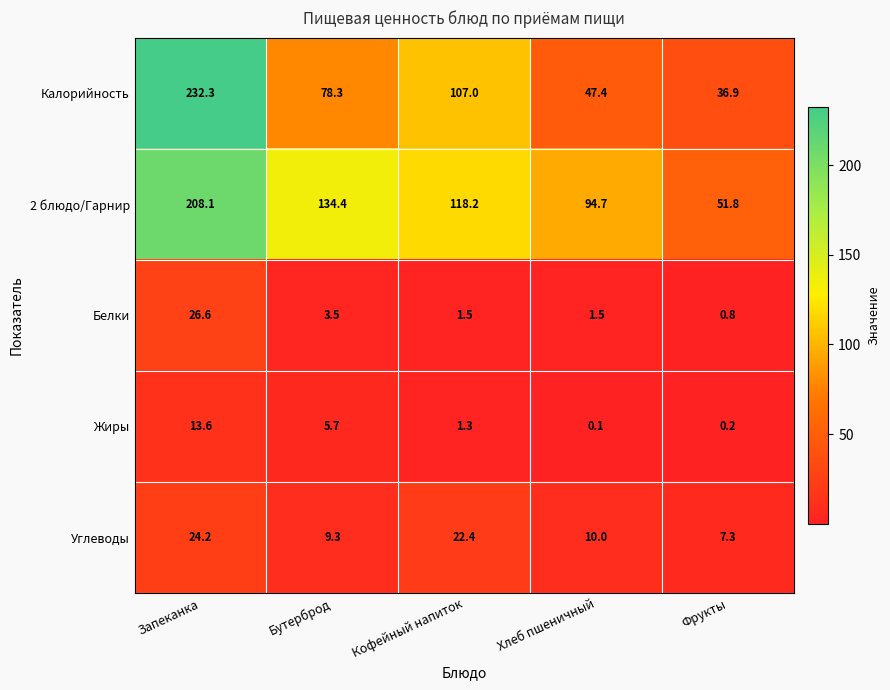

Which series has the largest total across all categories?

2 блюдо/Гарнир